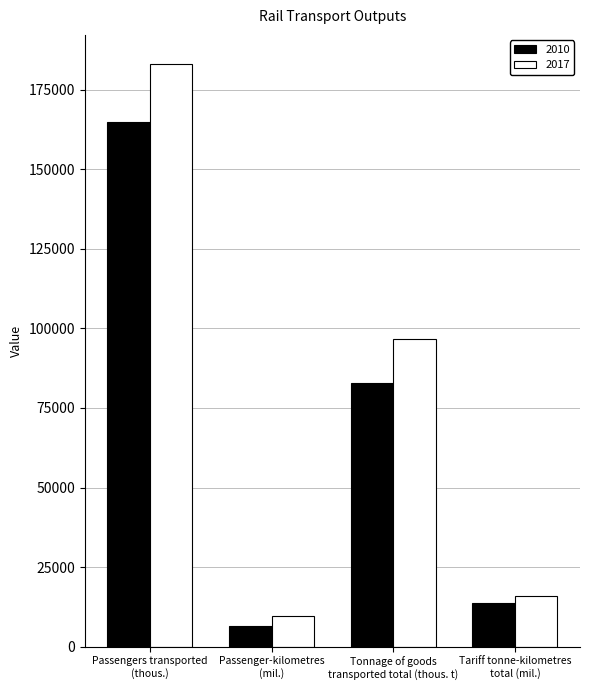

Which series has the largest range (max minus min)?

2017